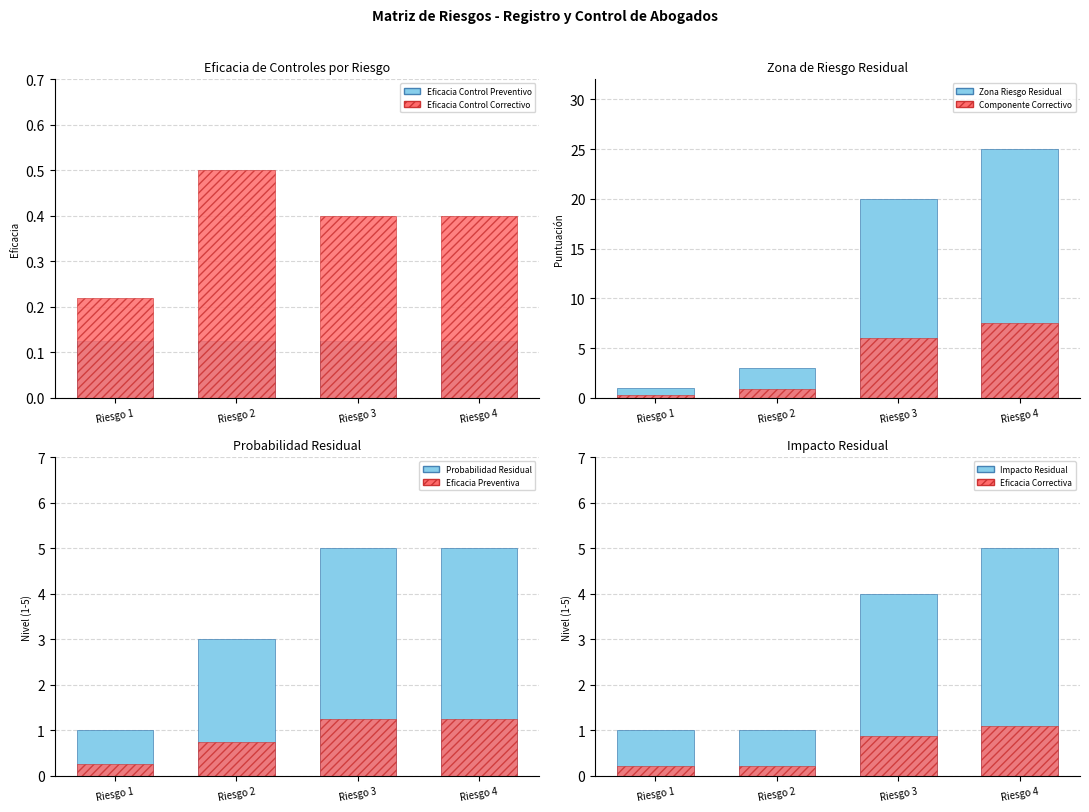

What is the value of the 3rd bar from the left?

0.4